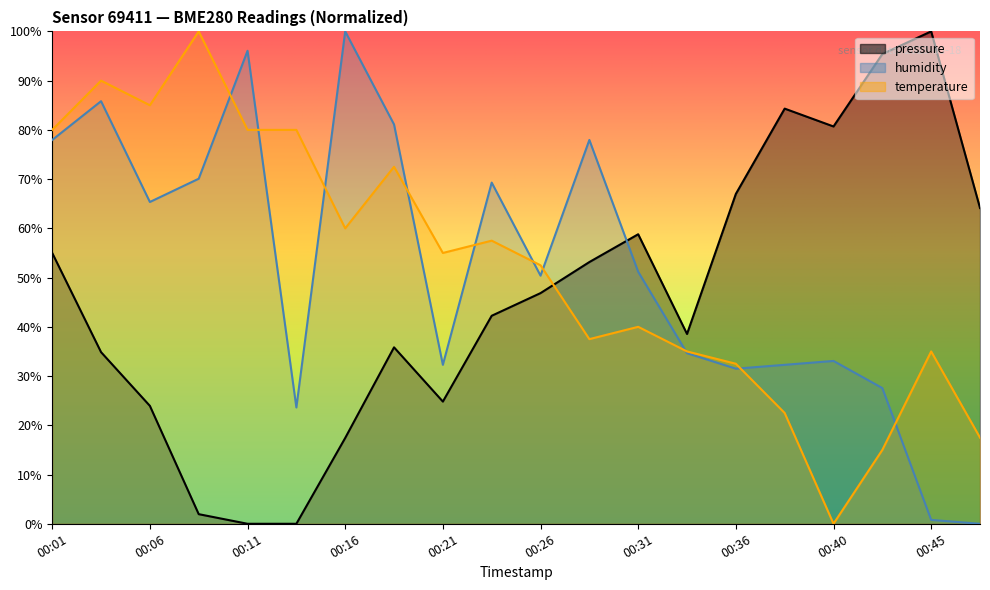

Is it true that temperature equals 5.2 at 00:43?

False